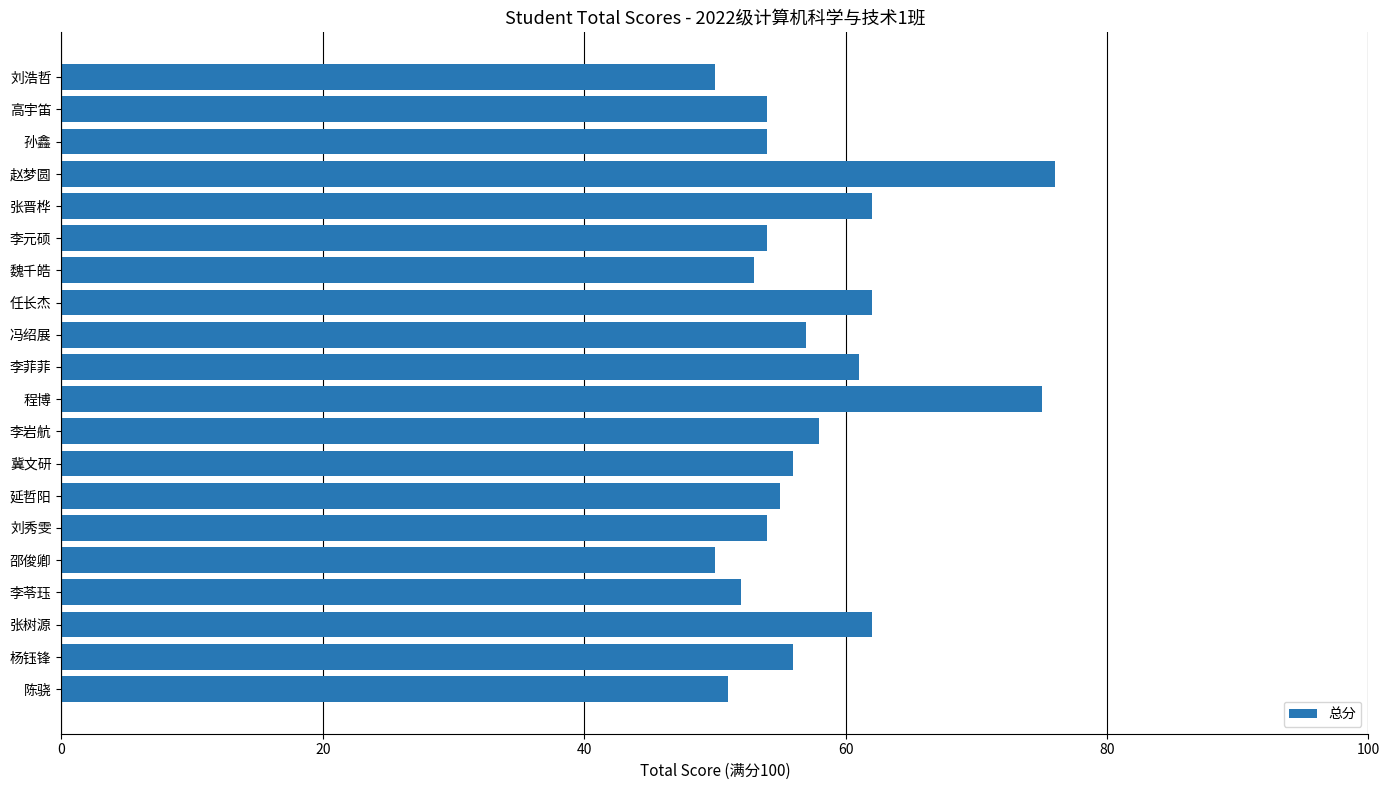

True or false: the data shows 80 at 杨钰锋.

False